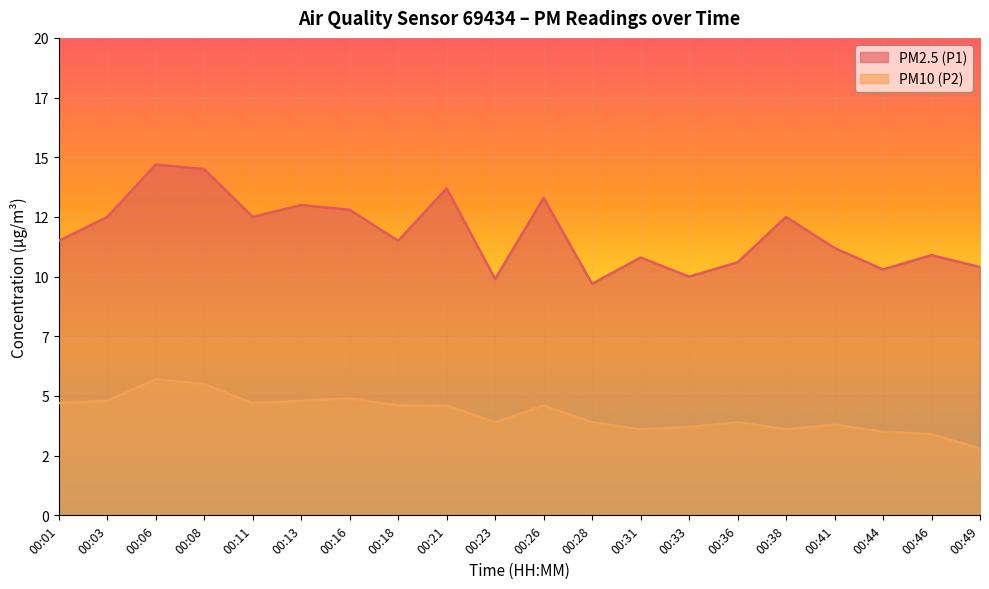

Where is PM2.5 (P1) nearest to the value 12?

00:01